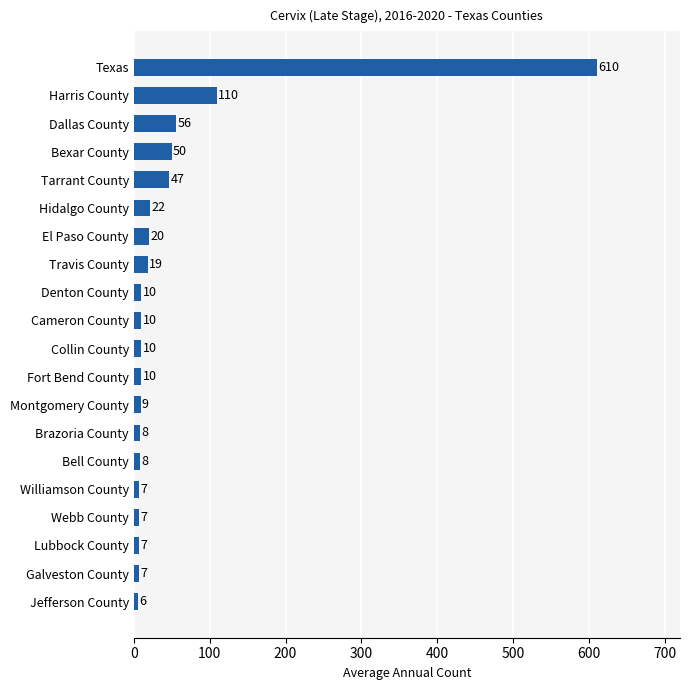

What is the average value?

52